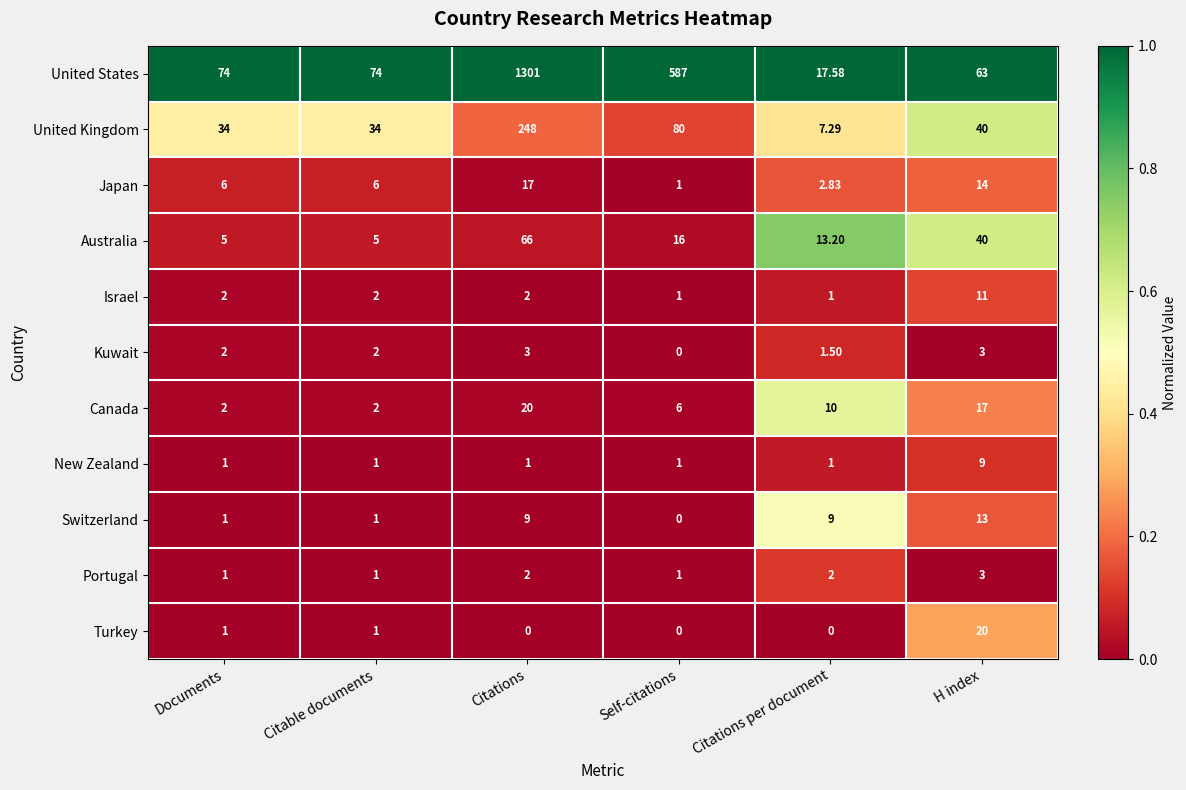

Which series has the largest range (max minus min)?

United States